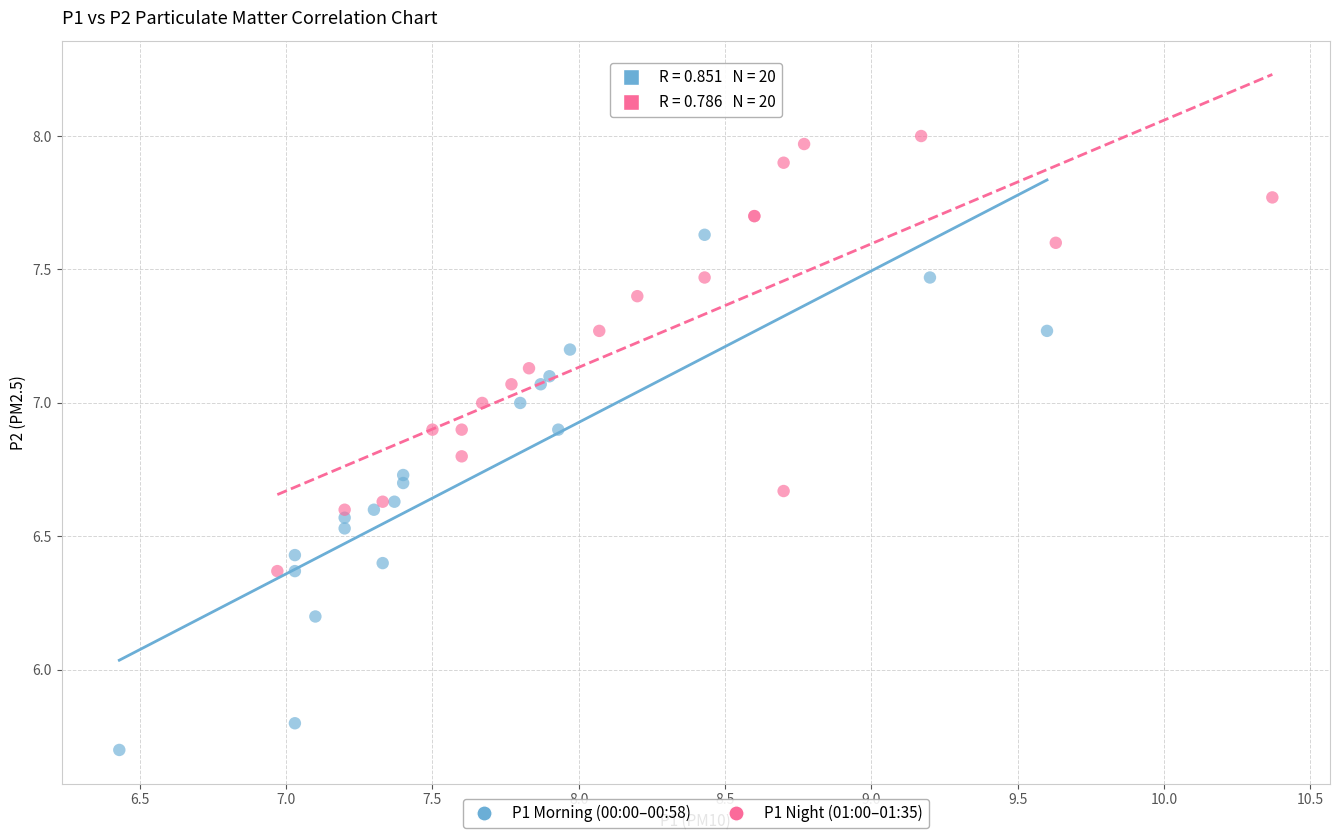

Which series reaches the maximum Y coordinate?

P1 Night (01:00–01:35)